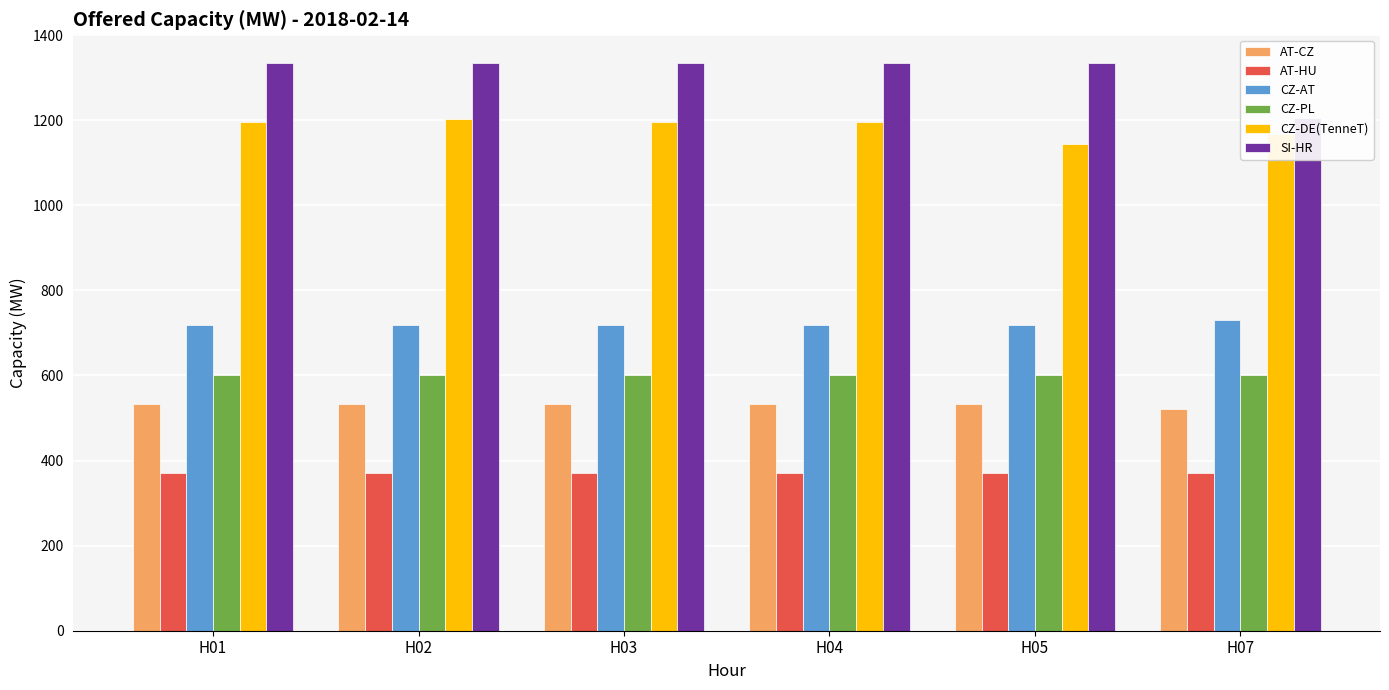

Rank the series at H03 from highest to lowest value.

SI-HR, CZ-DE(TenneT), CZ-AT, CZ-PL, AT-CZ, AT-HU